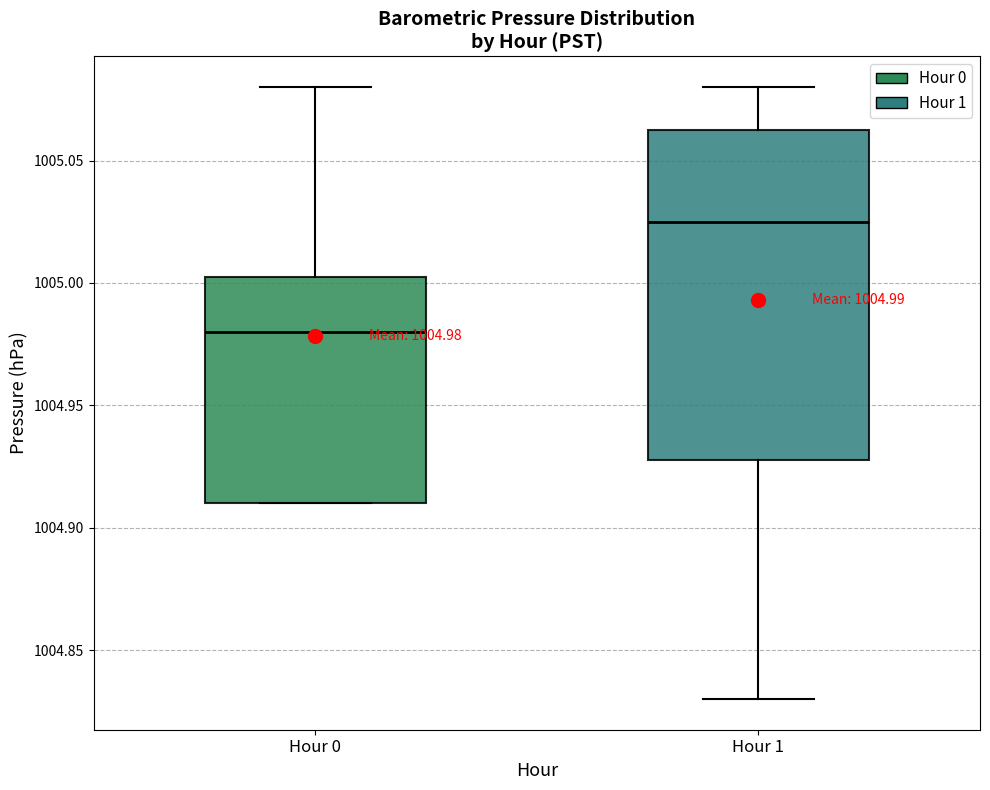

Which box's median line is the lowest?

Hour 0